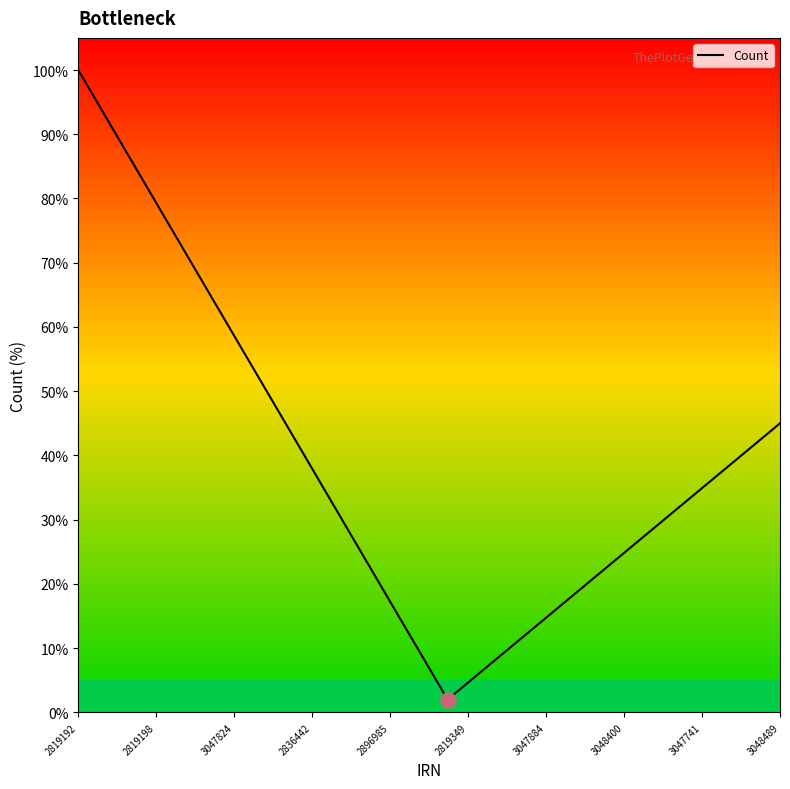

What is the maximum value shown in the chart?

100.0